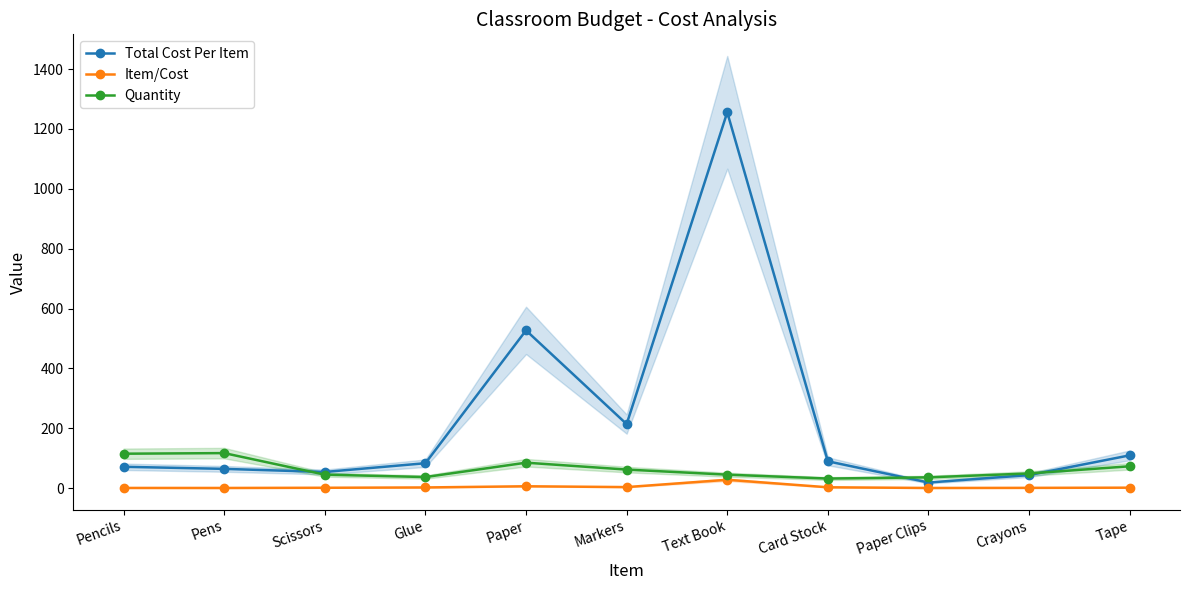

Count the number of data series in this chart.

3